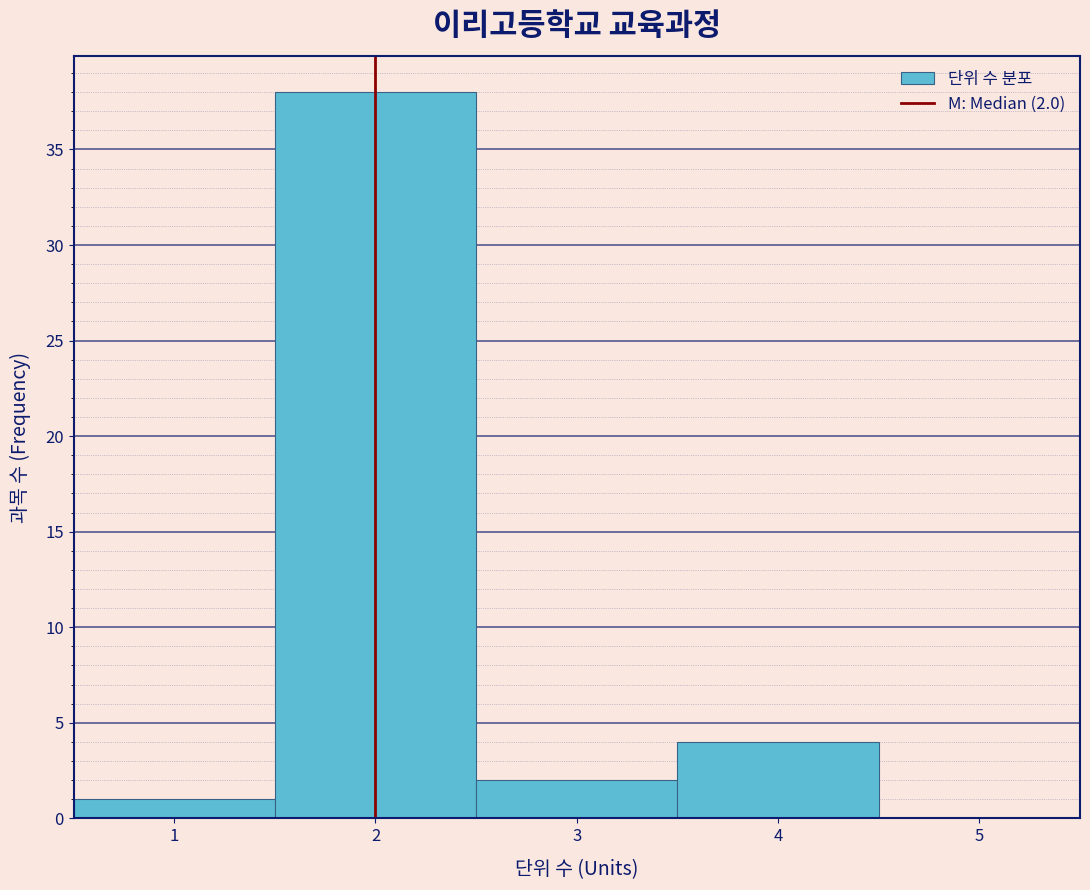

Over which range of the x-axis is the bar tallest?

1.5 to 2.5